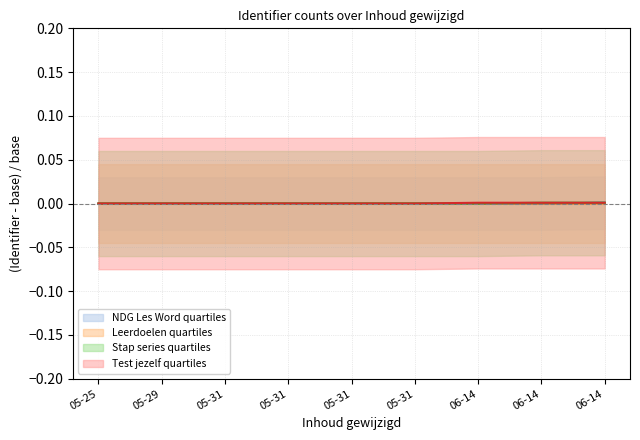

Rank the series by their average value, from lowest to highest.

Leerdoelen, NDG Les Word, Stap series, Test jezelf